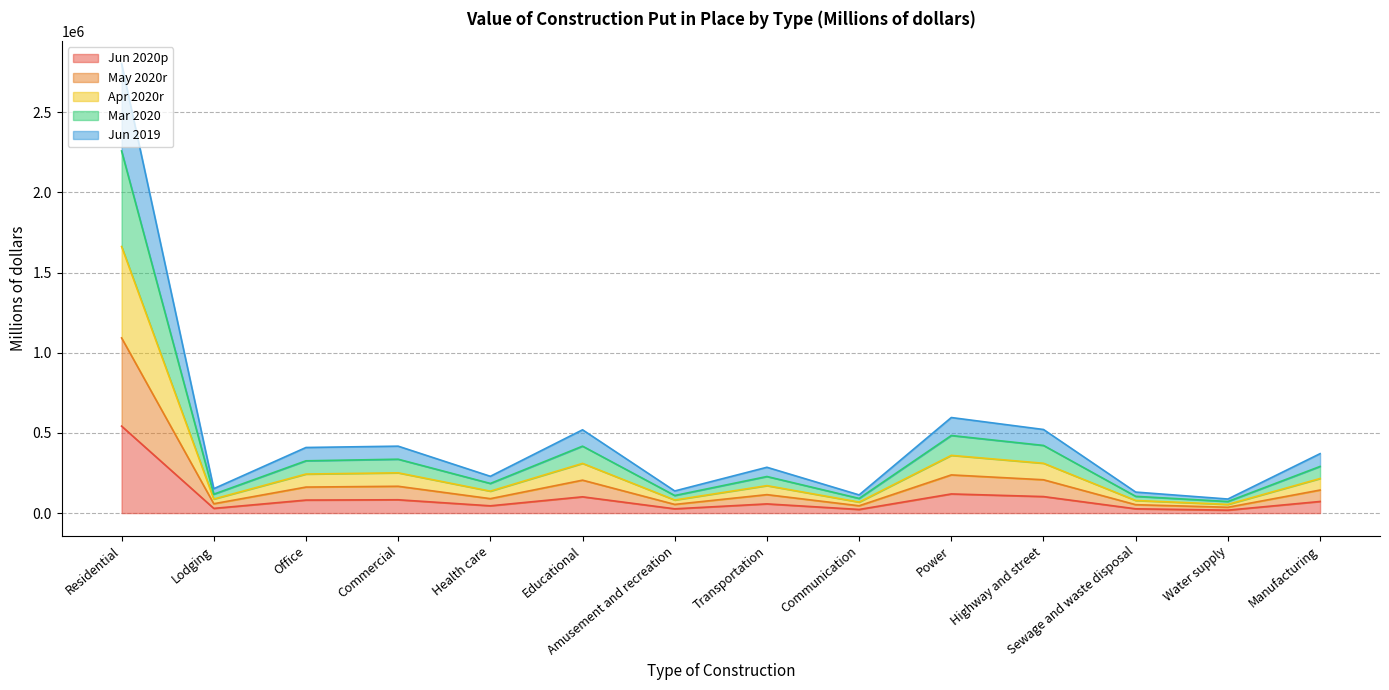

True or false: Jun 2020p and Jun 2019 intersect in this chart.

False